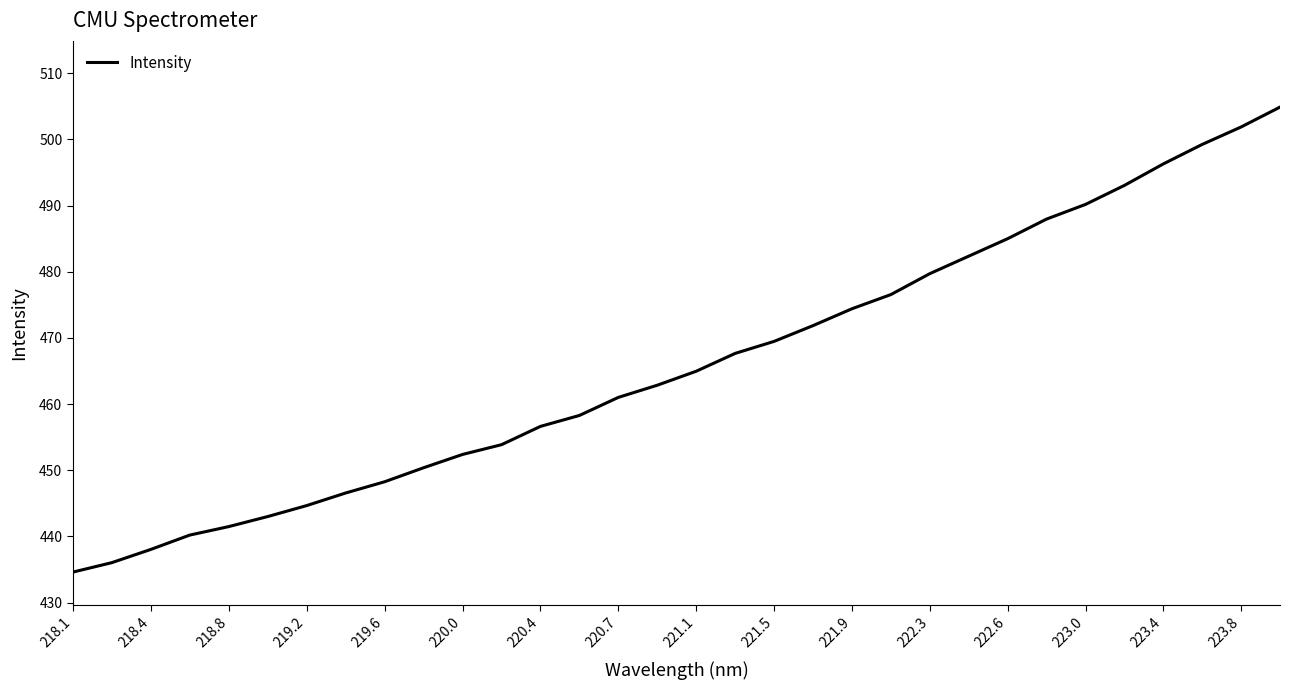

What is the greatest value displayed?

504.9